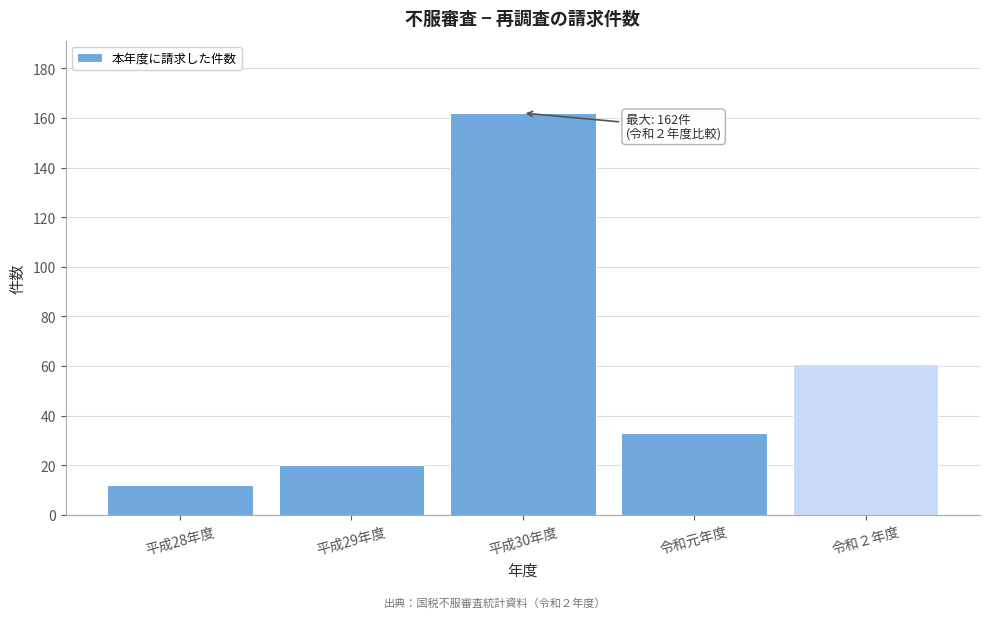

Reading left to right, transcribe all the data shown in this chart.

12	20	162	33	61